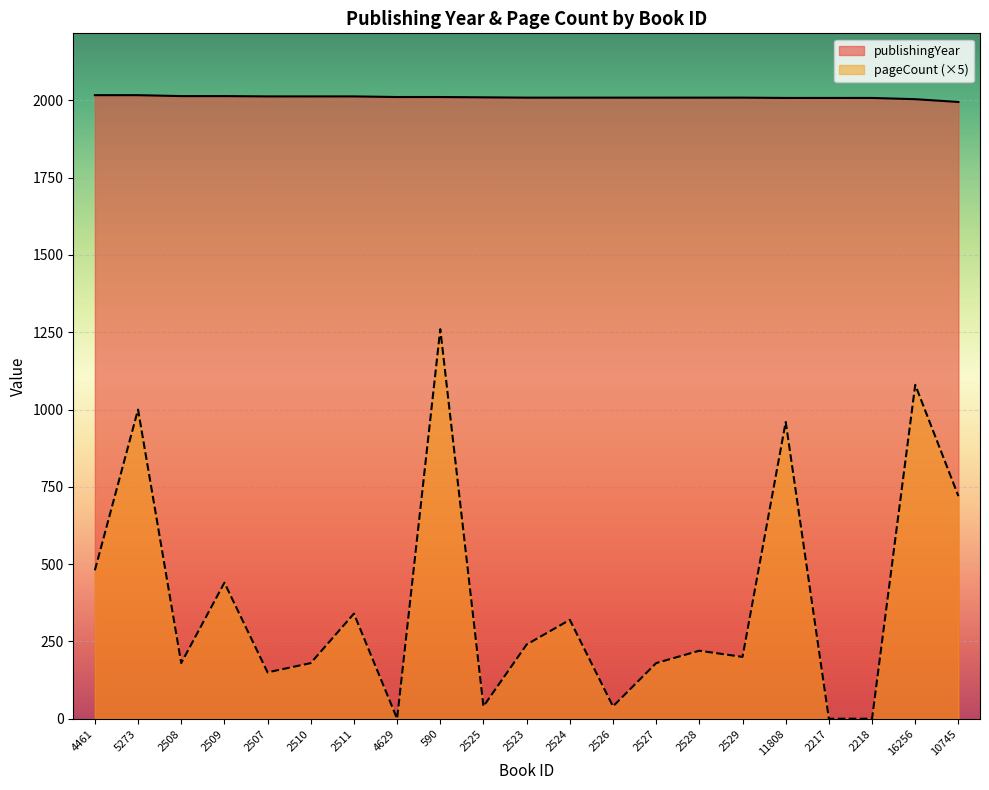

What is the sum of all pageCount values?

8030